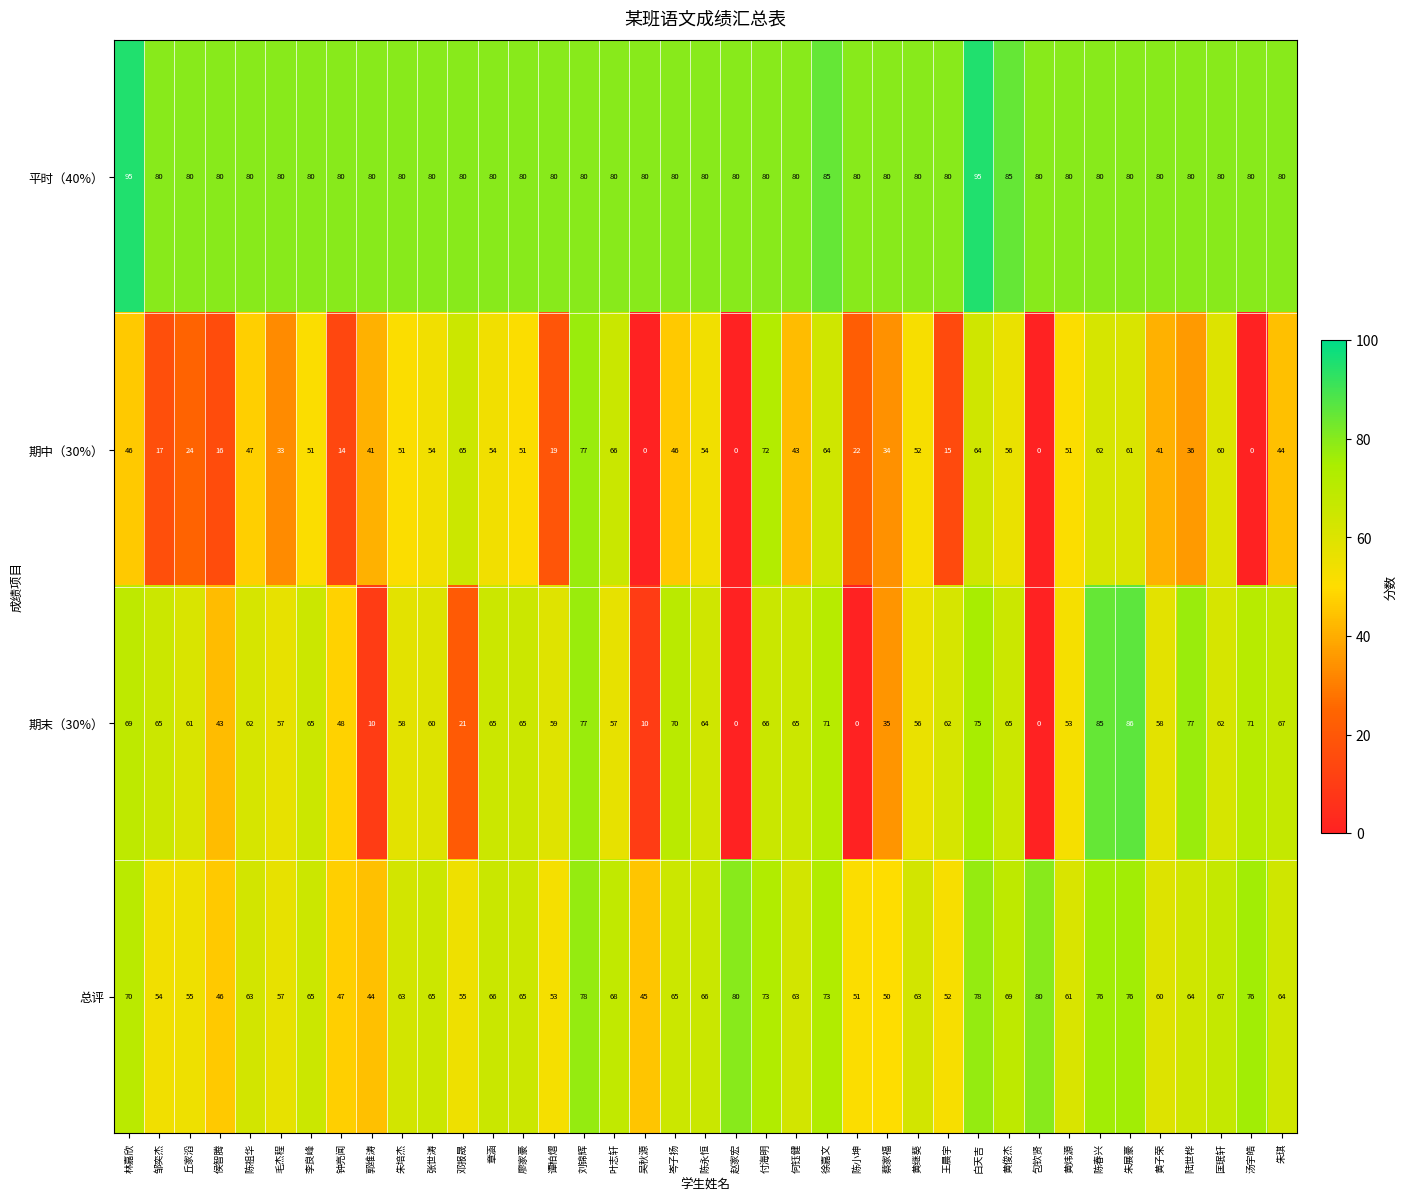

Which series has the largest total across all categories?

平时（40%）